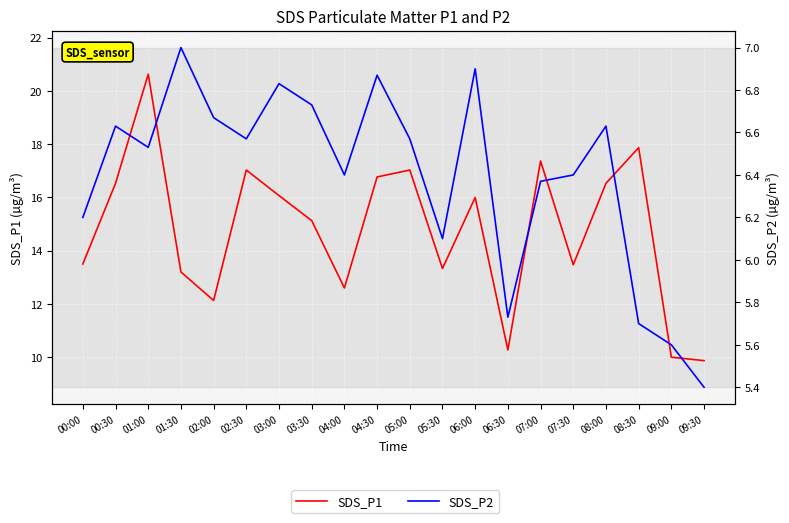

At which label does SDS_P2 first exceed 6?

00:00